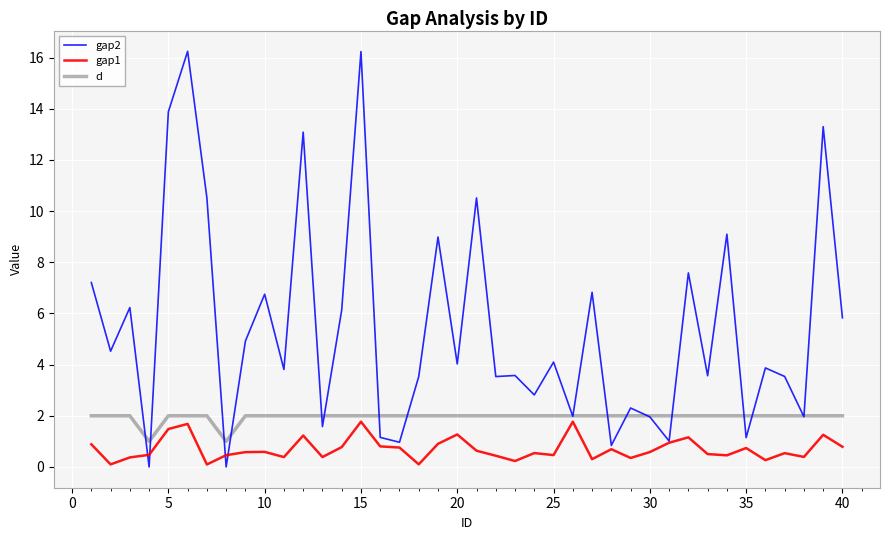

List the series in order of their overall mean, lowest first.

gap1, d, gap2